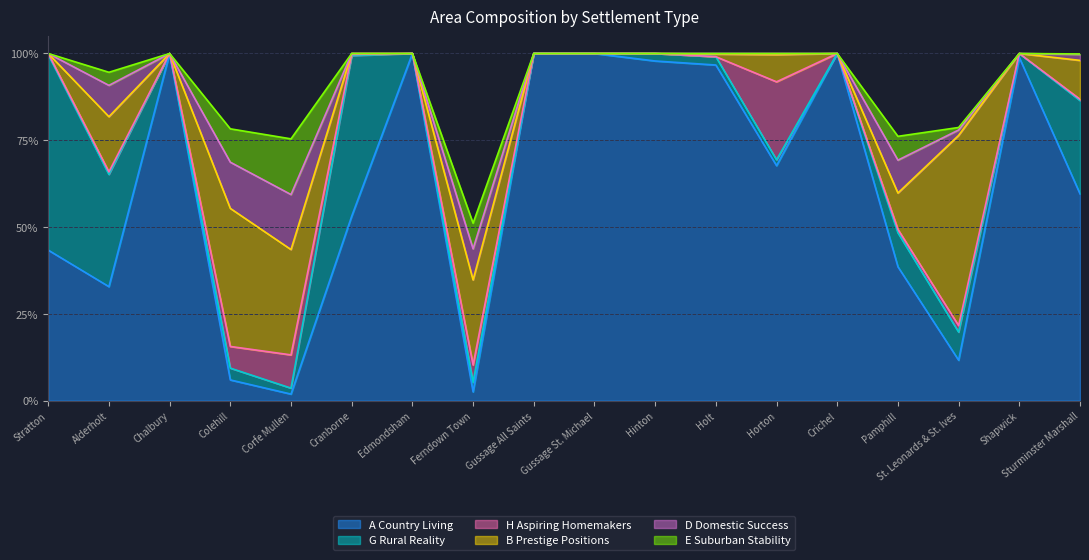

True or false: E Suburban Stability has more than 1 interior local peaks.

True